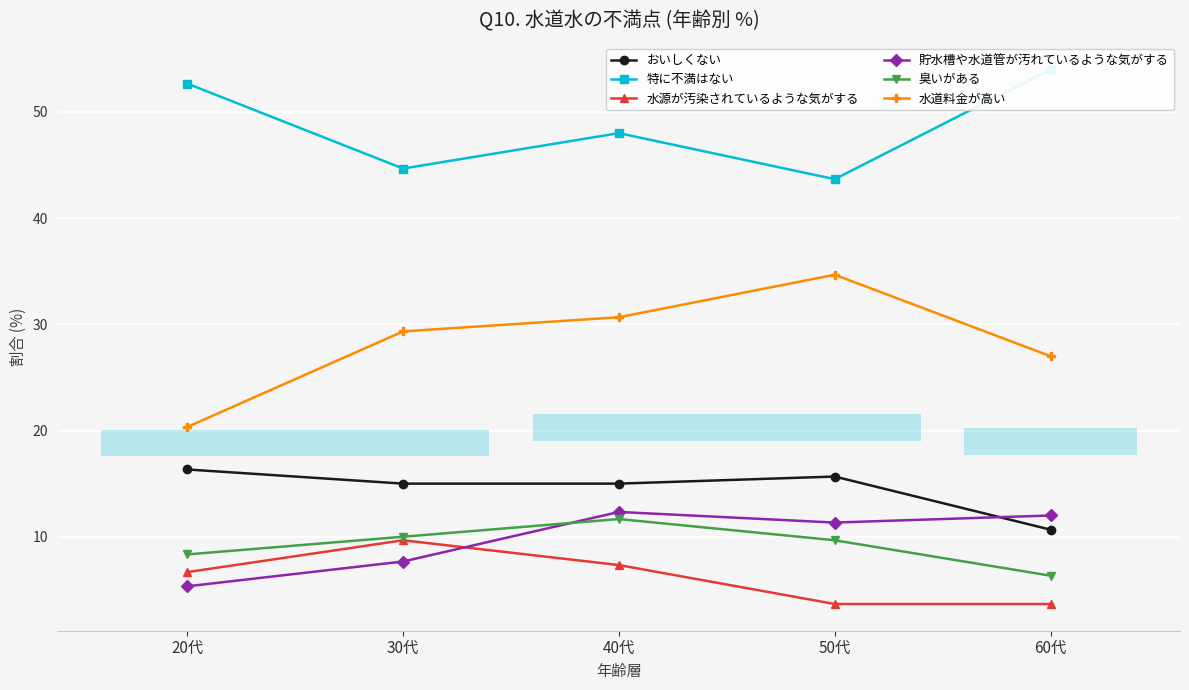

Rank the series at 20代 from highest to lowest value.

特に不満はない, 水道料金が高い, おいしくない, 臭いがある, 水源が汚染されているような気がする, 貯水槽や水道管が汚れているような気がする